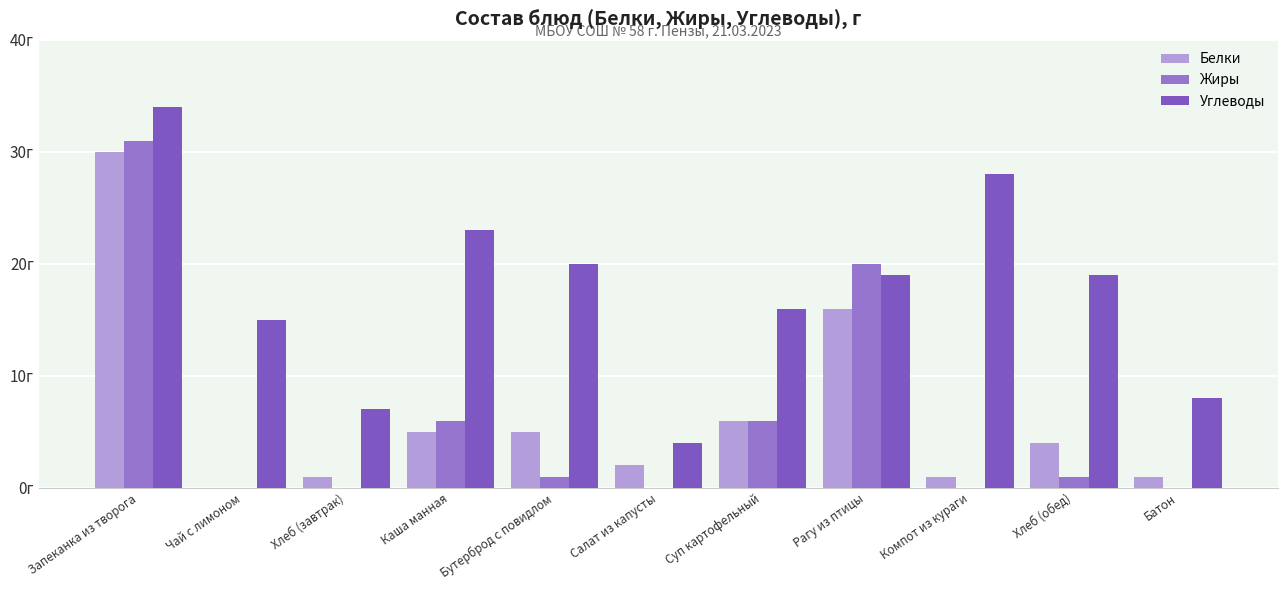

Reading right to left, what are all the values shown in this chart?

Белки: Батон=1	Хлеб (обед)=4	Компот из кураги=1	Рагу из птицы=16	Суп картофельный=6	Салат из капусты=2	Бутерброд с повидлом=5	Каша манная=5	Хлеб (завтрак)=1	Чай с лимоном=0	Запеканка из творога=30
Жиры: Батон=0	Хлеб (обед)=1	Компот из кураги=0	Рагу из птицы=20	Суп картофельный=6	Салат из капусты=0	Бутерброд с повидлом=1	Каша манная=6	Хлеб (завтрак)=0	Чай с лимоном=0	Запеканка из творога=31
Углеводы: Батон=8	Хлеб (обед)=19	Компот из кураги=28	Рагу из птицы=19	Суп картофельный=16	Салат из капусты=4	Бутерброд с повидлом=20	Каша манная=23	Хлеб (завтрак)=7	Чай с лимоном=15	Запеканка из творога=34